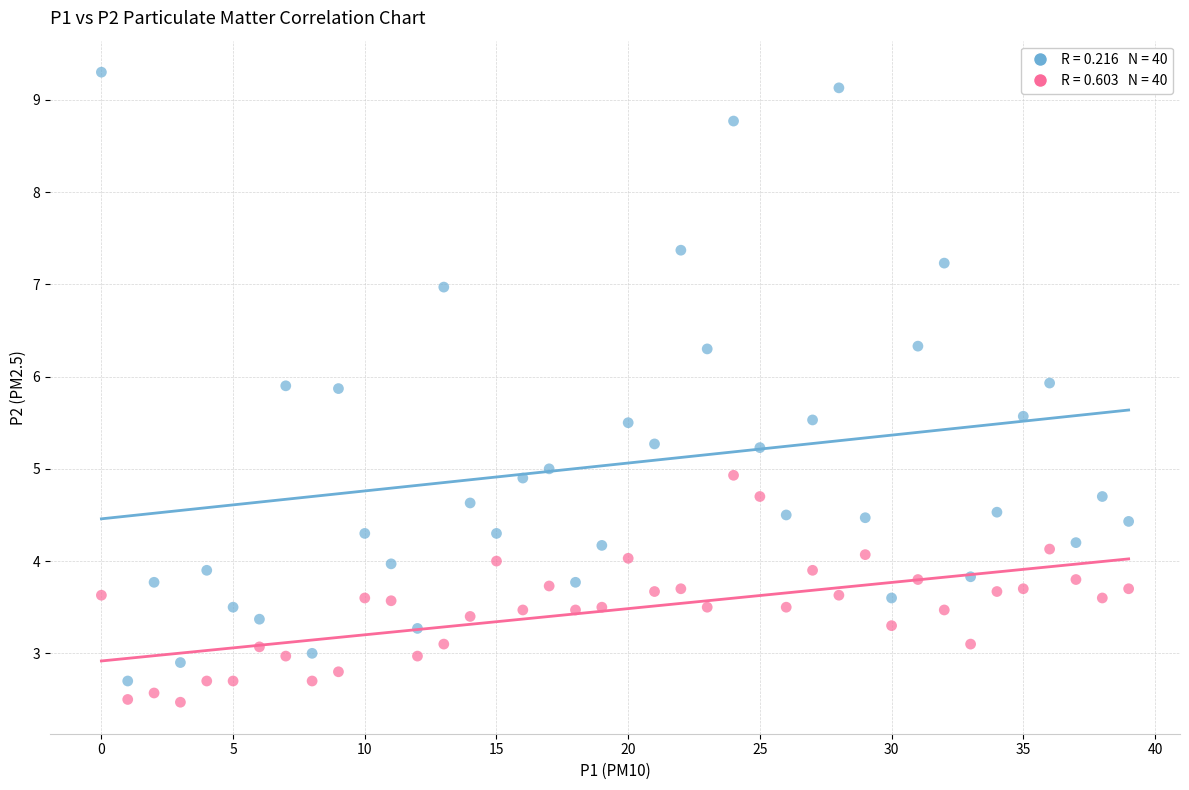

Across all data points, what is the range of Y values (max minus min)?

6.8